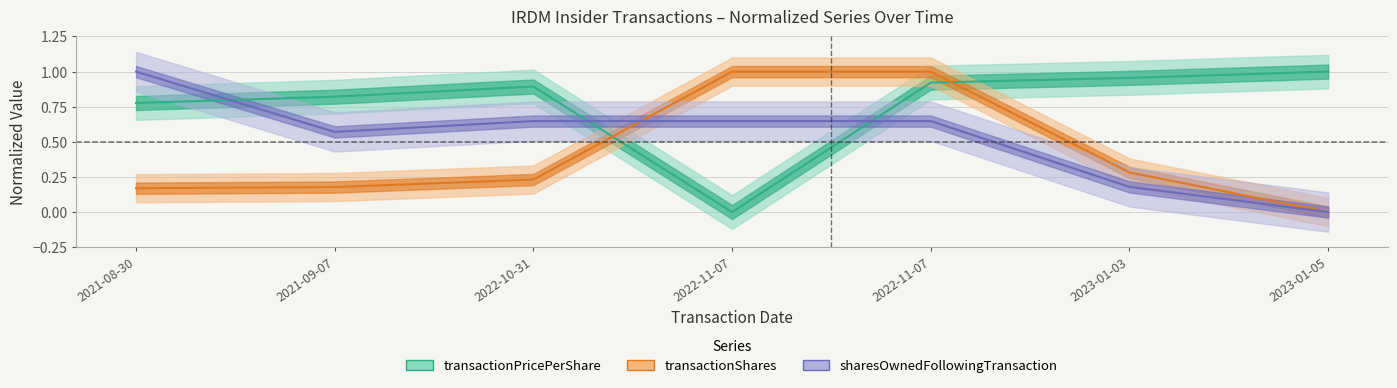

Does the chart have visible grid lines?

Yes